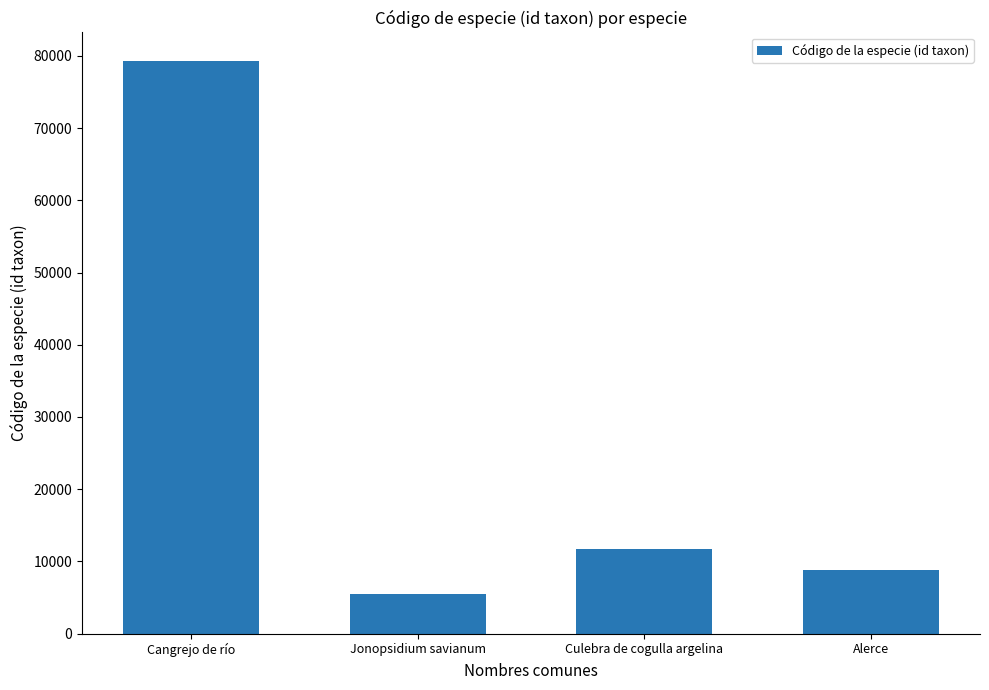

What is the difference between the maximum and second lowest values?

70542